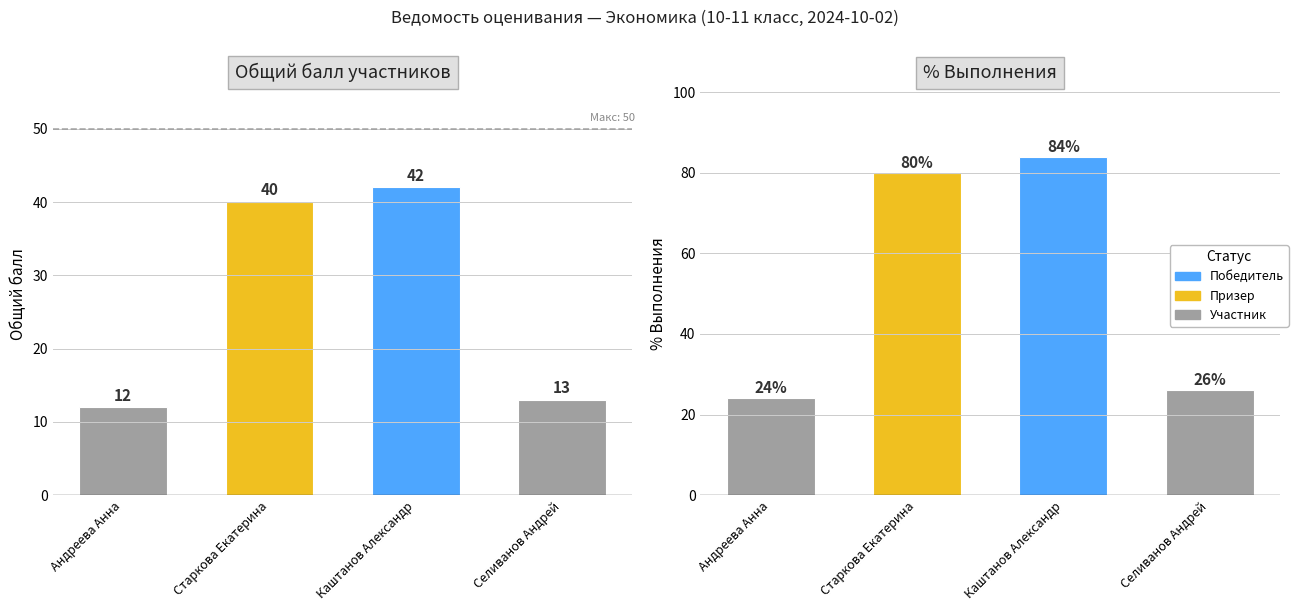

What is the highest value of the % Выполнения series?

84